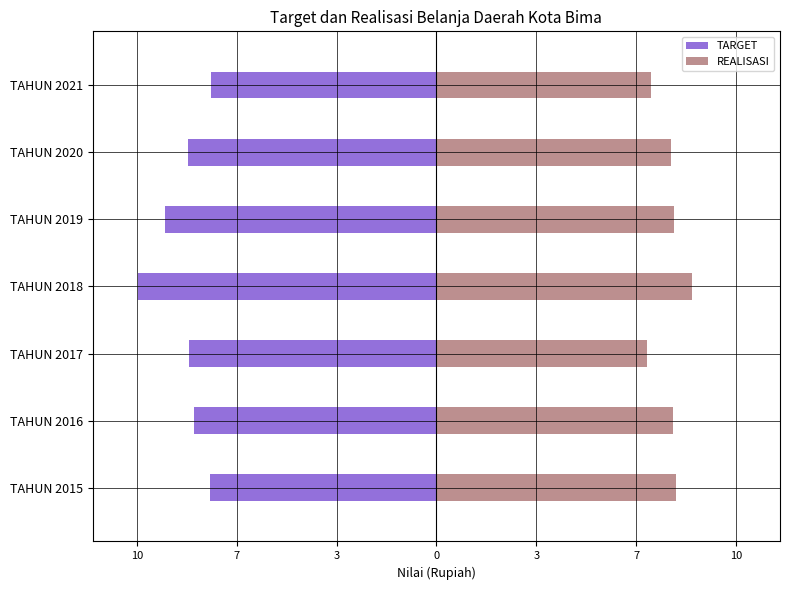

Which series has the widest spread of values?

TARGET